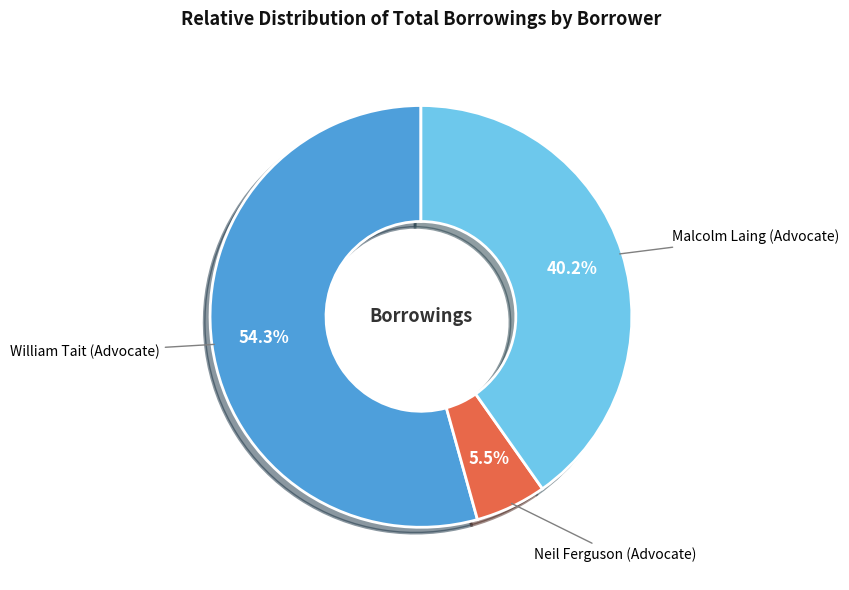

To the nearest percent, what is the difference between the largest and smallest slice percentages?

49%